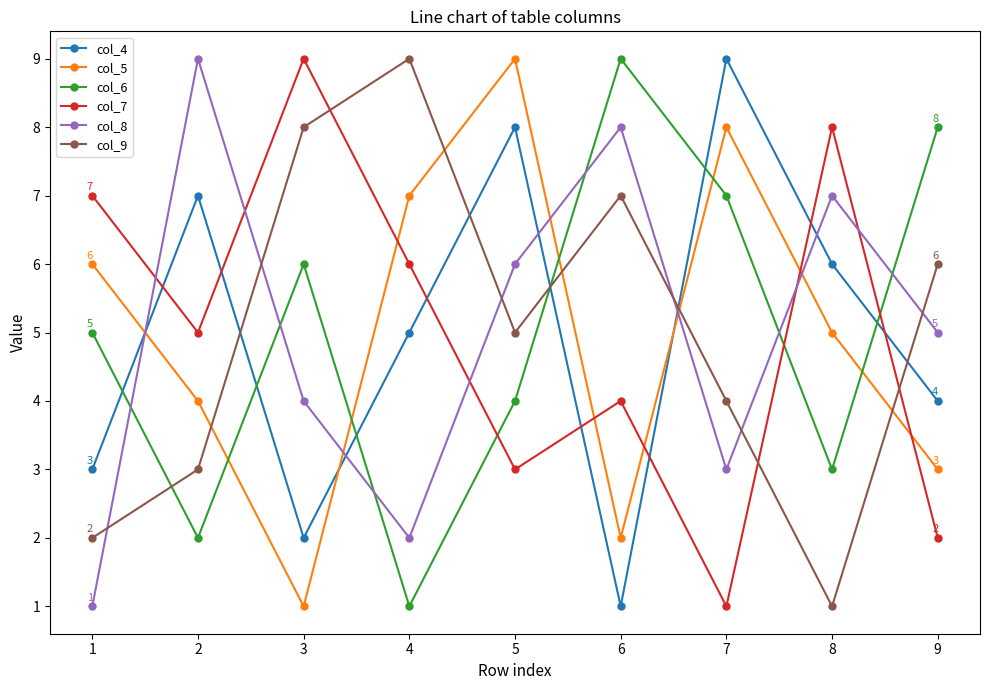

True or false: col_4 and col_6 cross at least once.

True